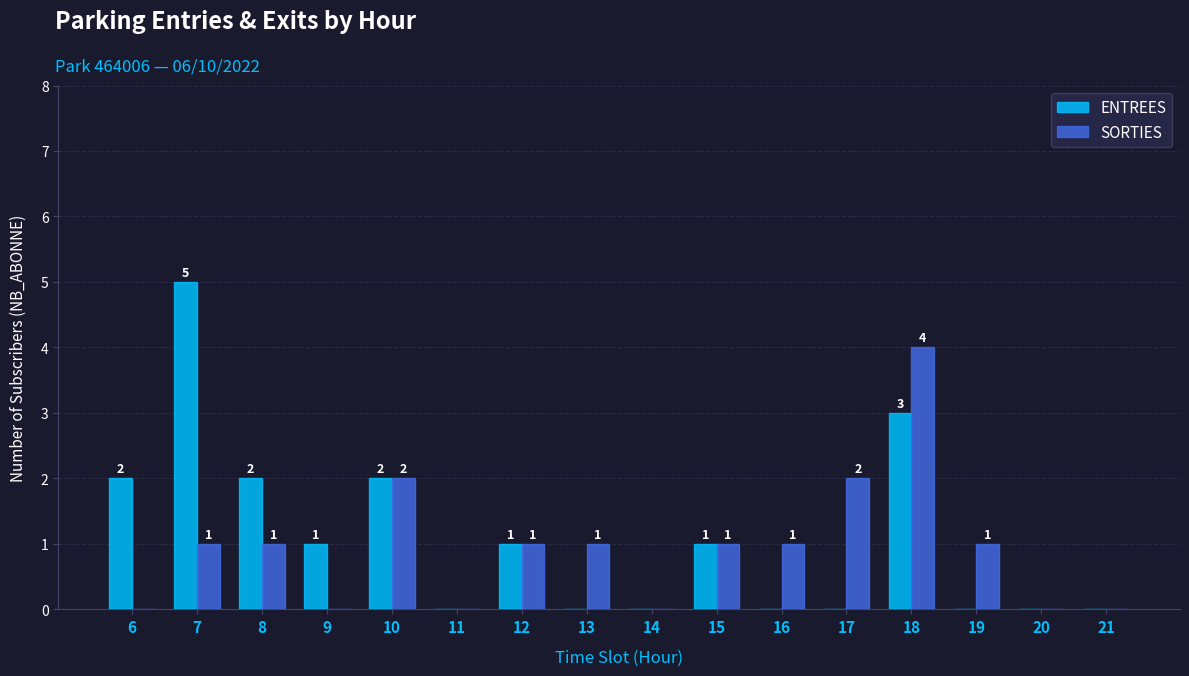

At which category does the chart reach its peak across all series?

7